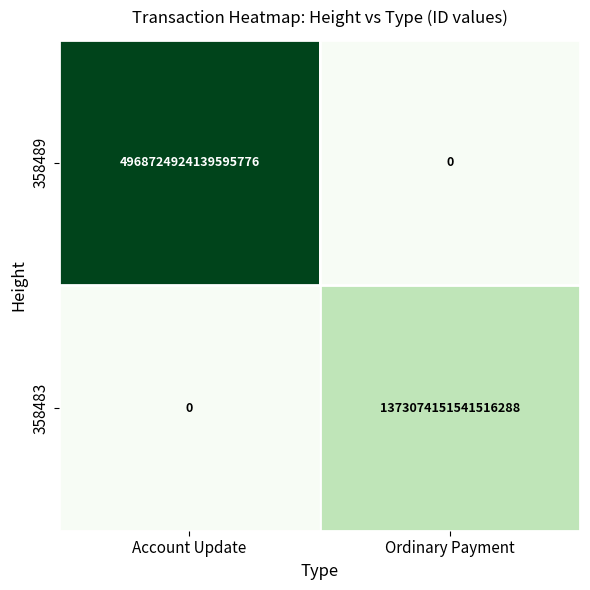

At which label is 358483 closest to 686537075770758144?

Account Update